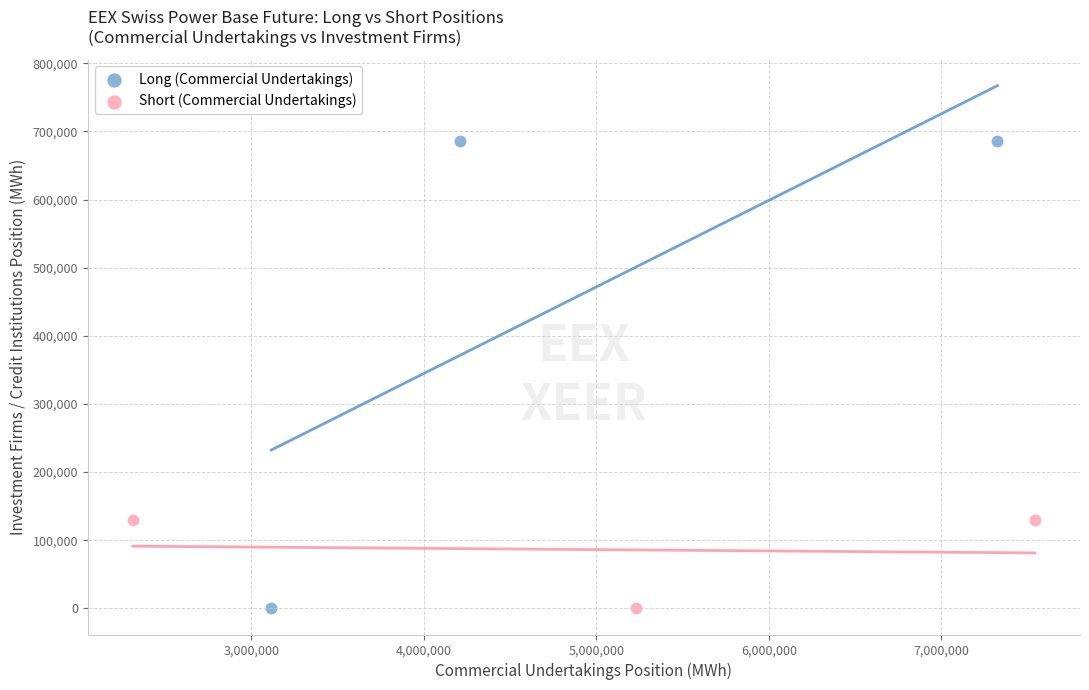

Which series has the widest spread of Y values?

Long (Commercial Undertakings)